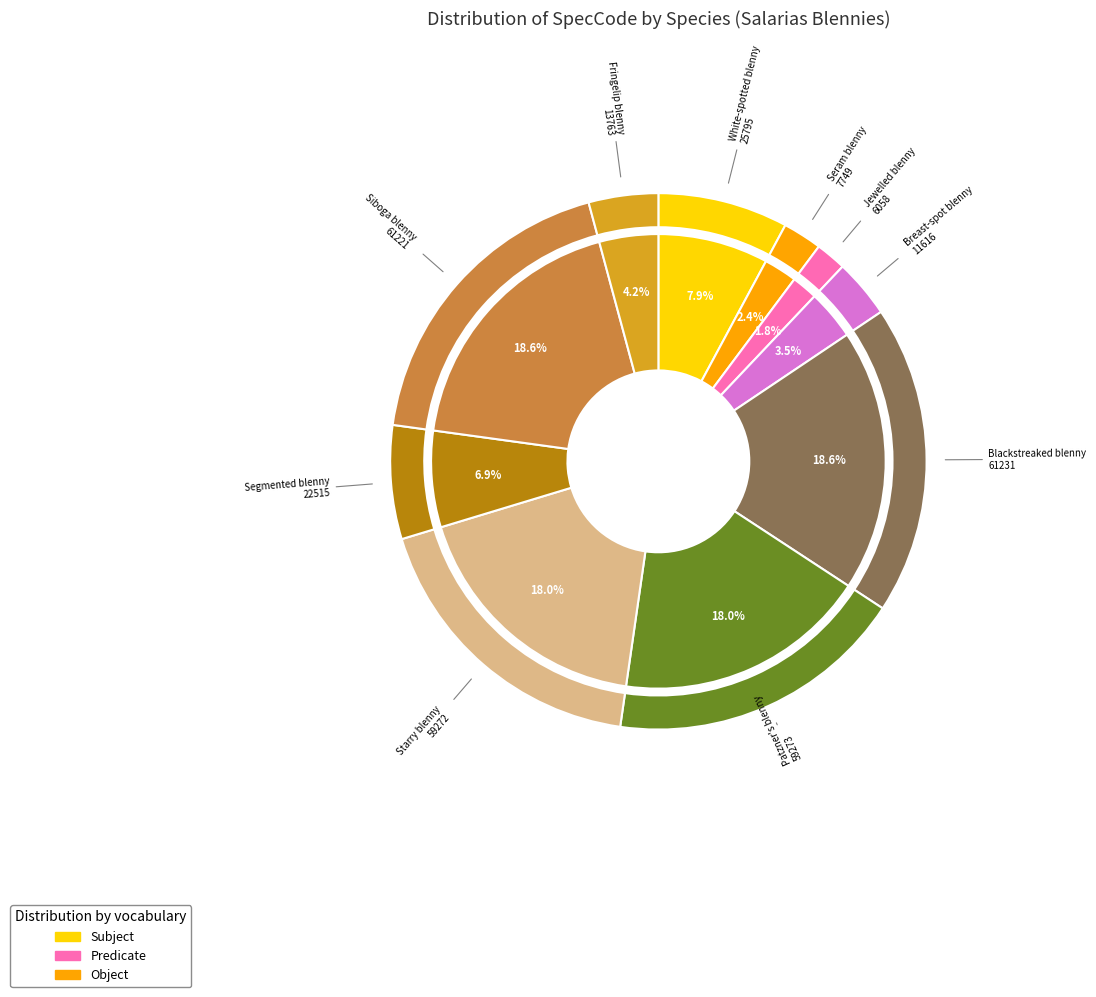

What portion of the pie excludes Siboga blenny?

81.4%